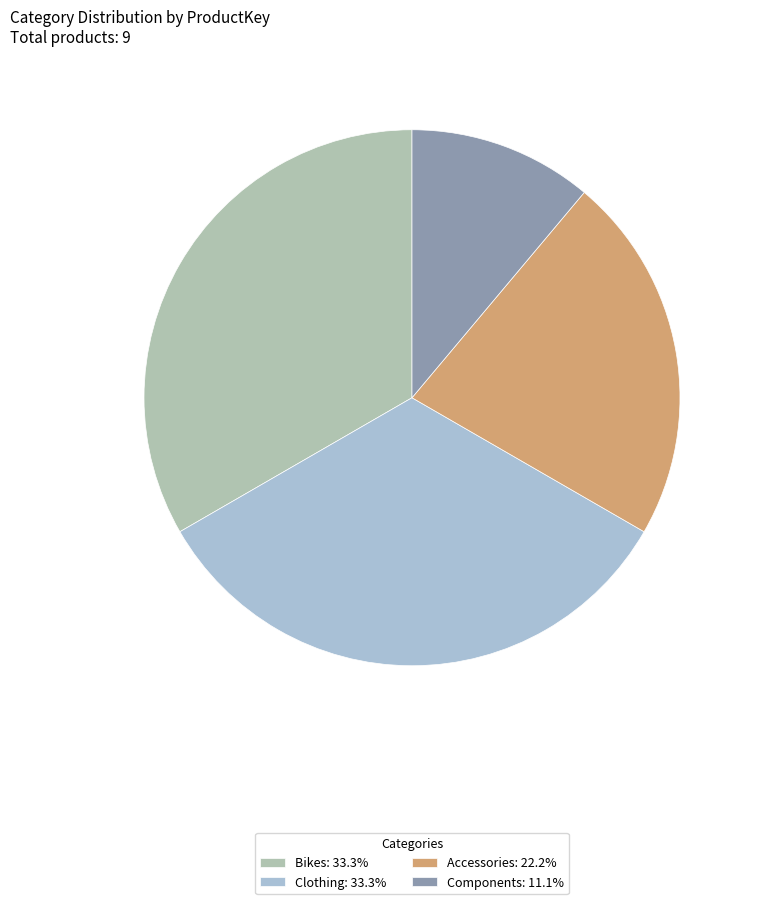

How many segments does this pie chart have?

4